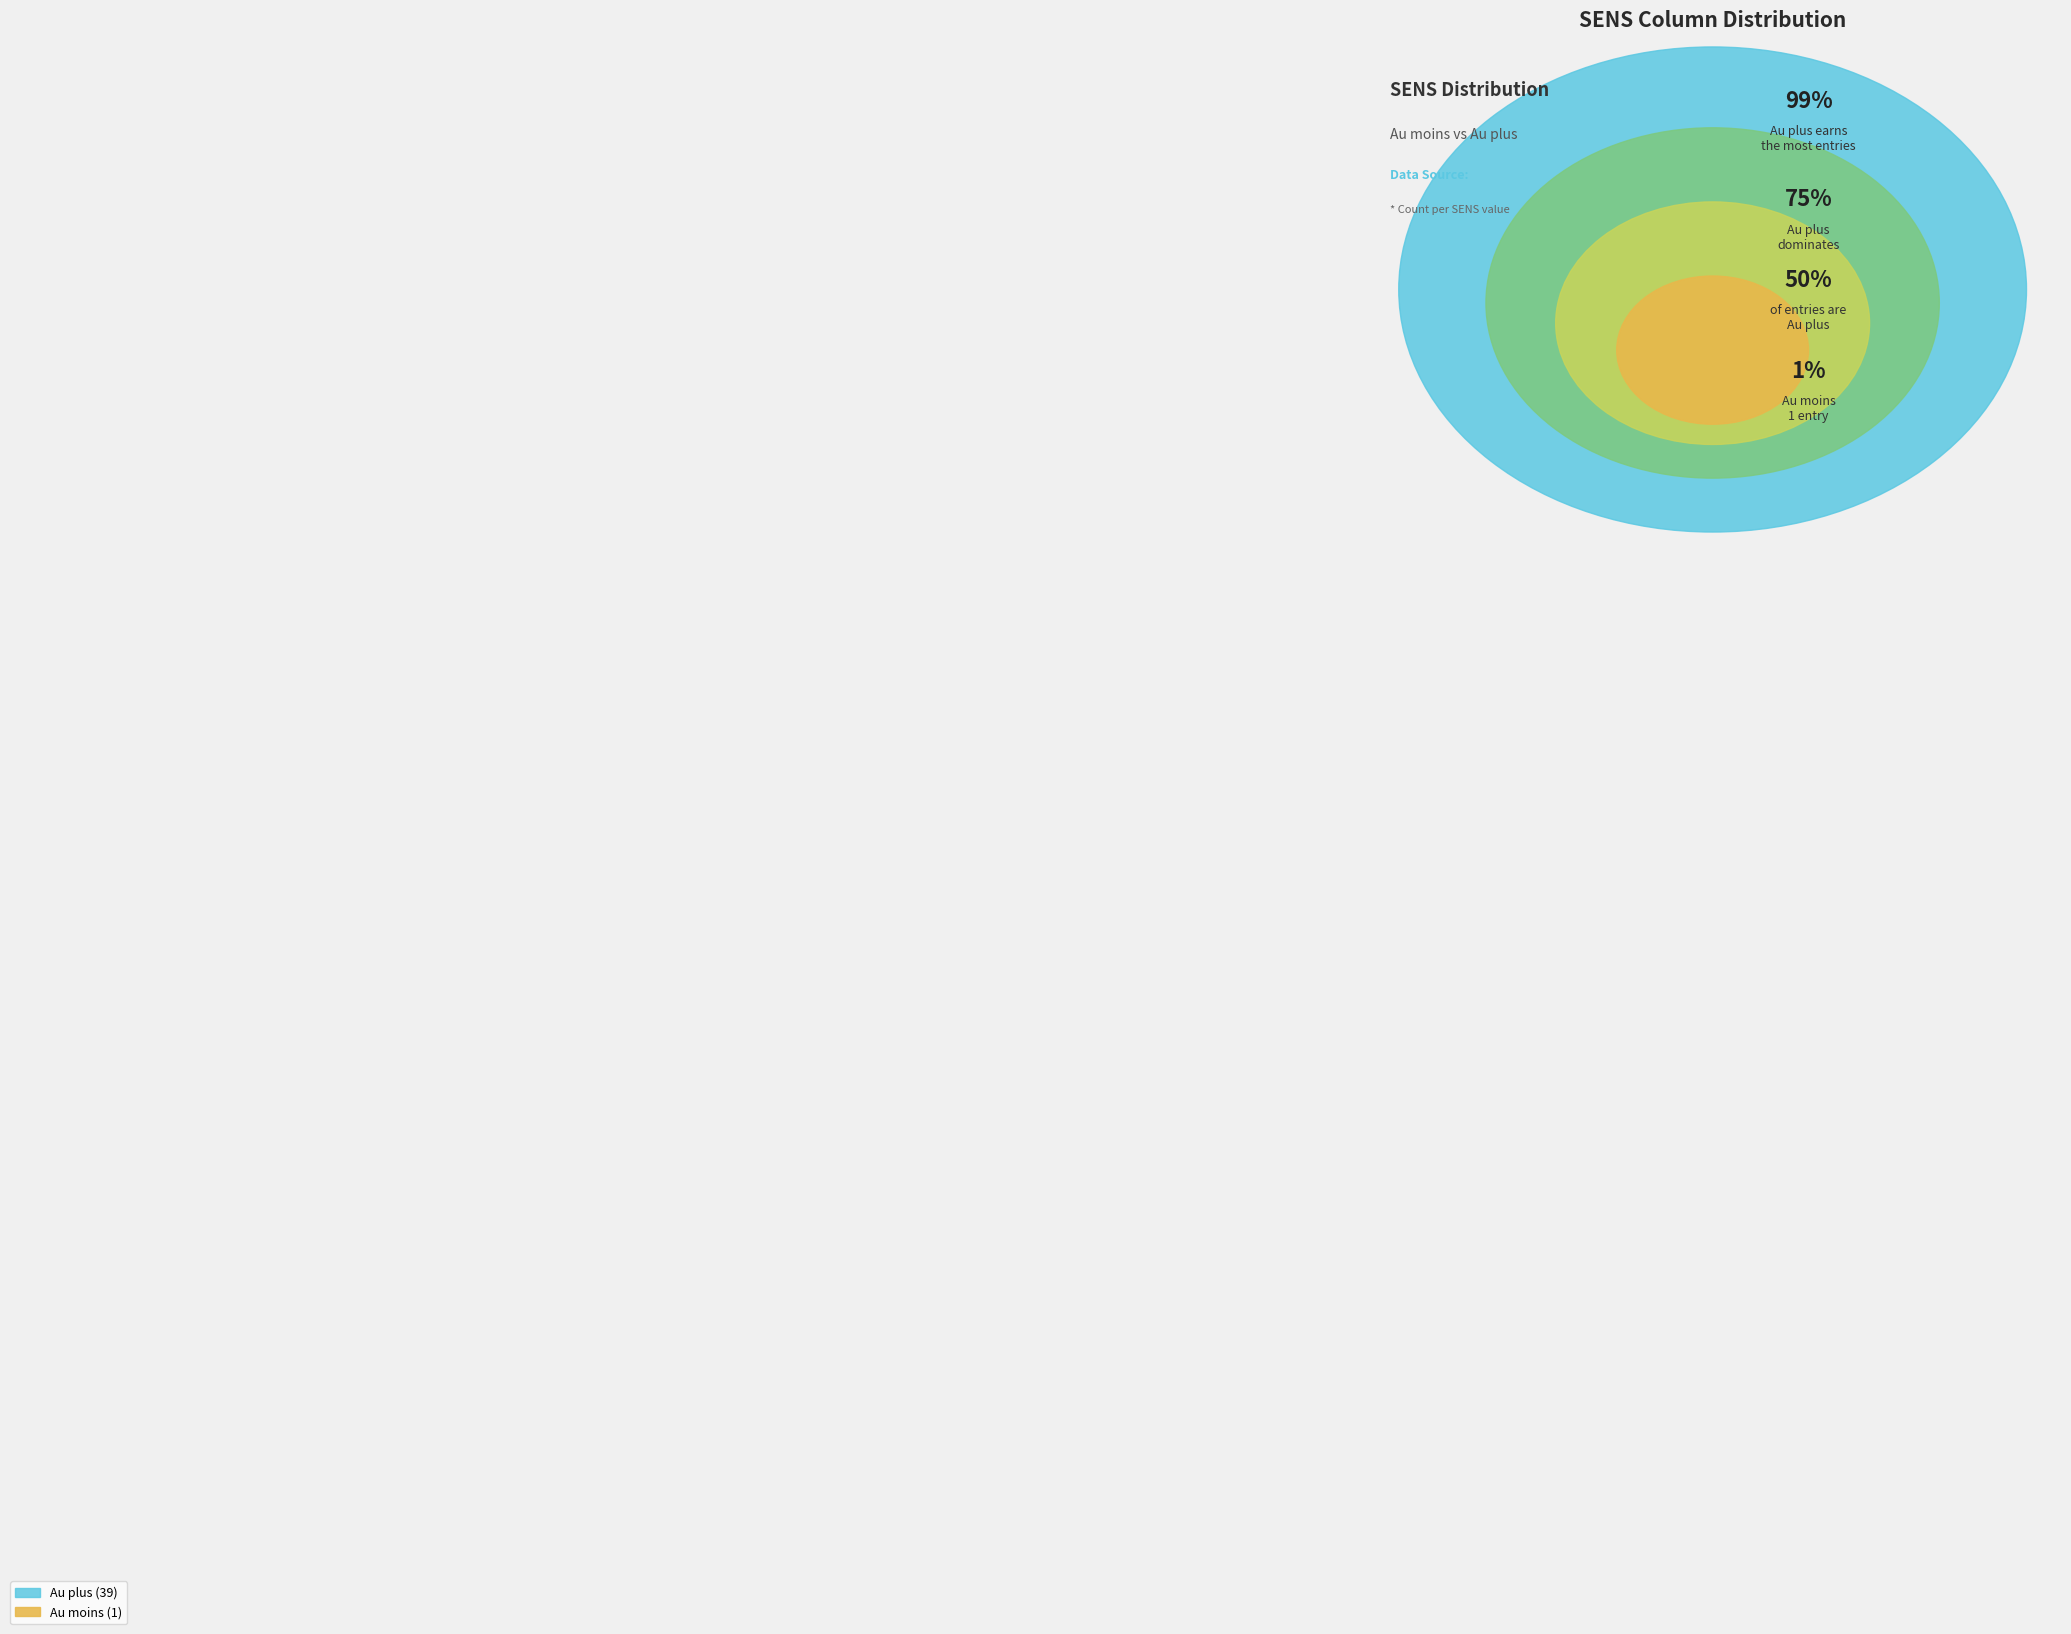

Which slice is the smallest?

Au moins